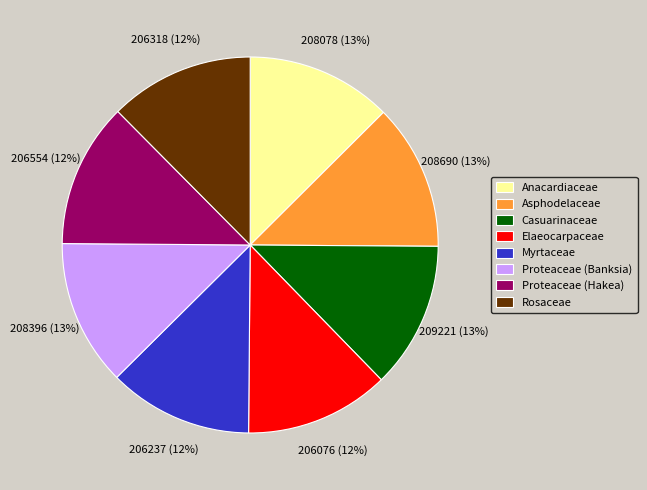

Is it true that Anacardiaceae is 6% of the pie?

False